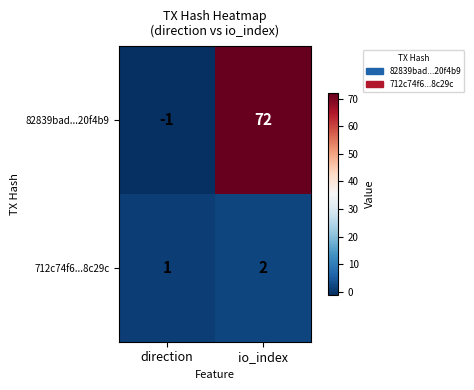

Which series has the largest range (max minus min)?

82839bad...20f4b9